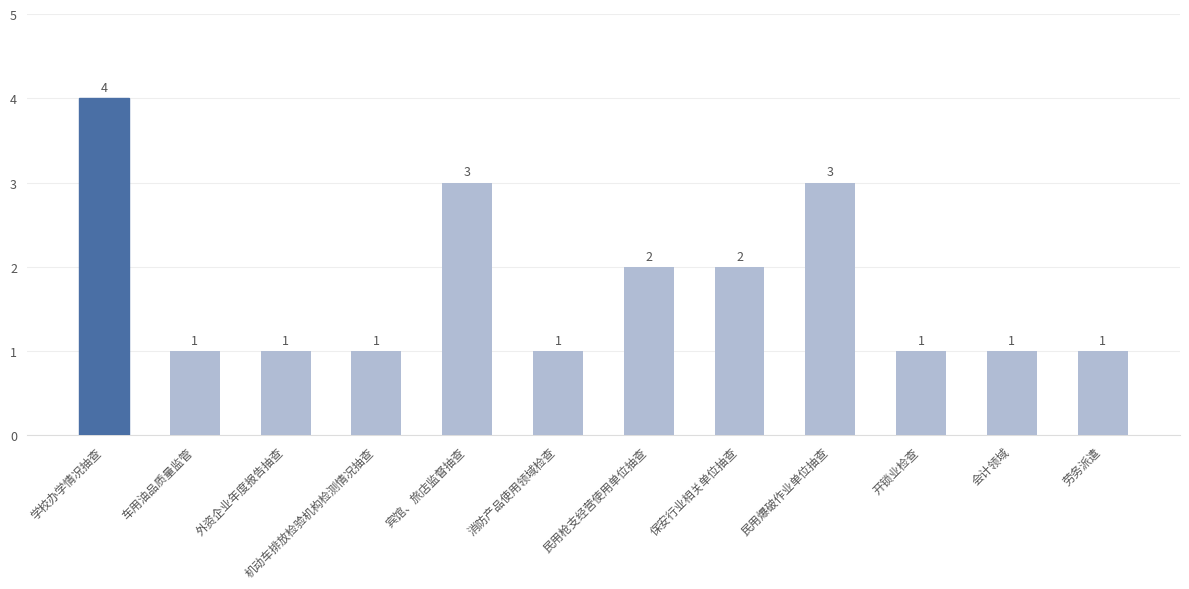

Approximately how many times larger is the value at 宾馆、旅店监督抽查 compared to 开锁业检查?

3.0